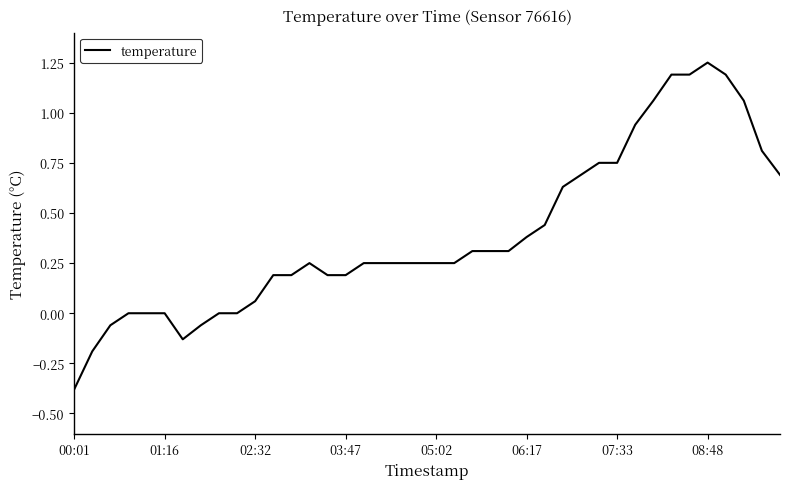

Does the chart have visible grid lines?

No